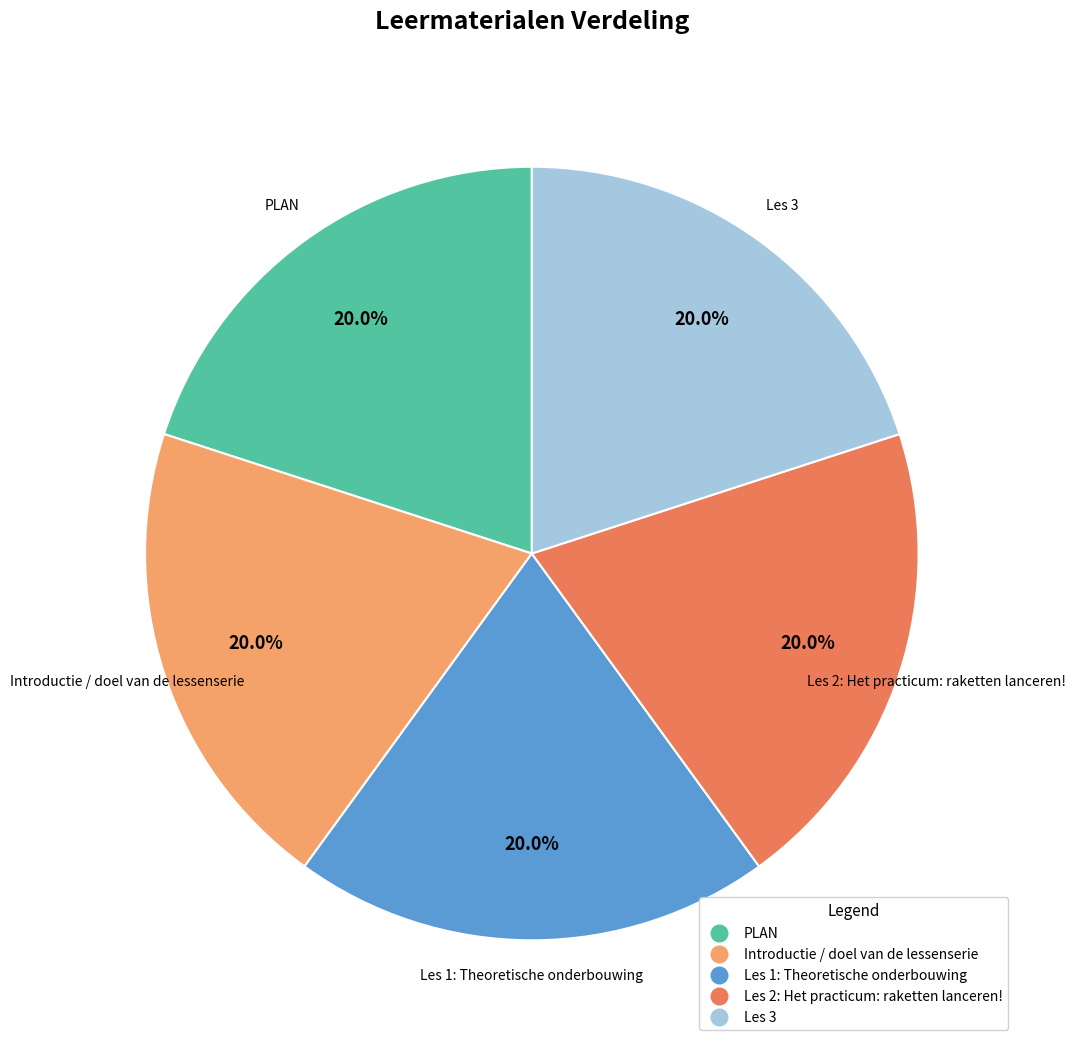

Is there a majority slice in this chart?

No